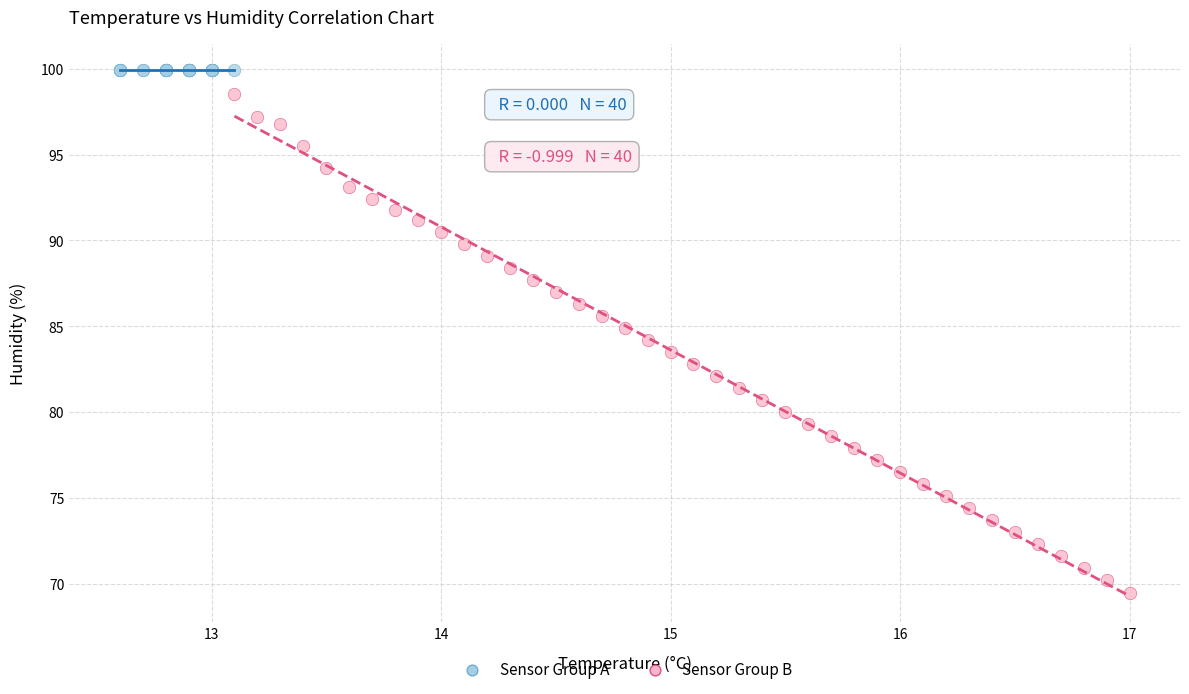

Which series reaches the minimum Y coordinate?

Sensor Group B